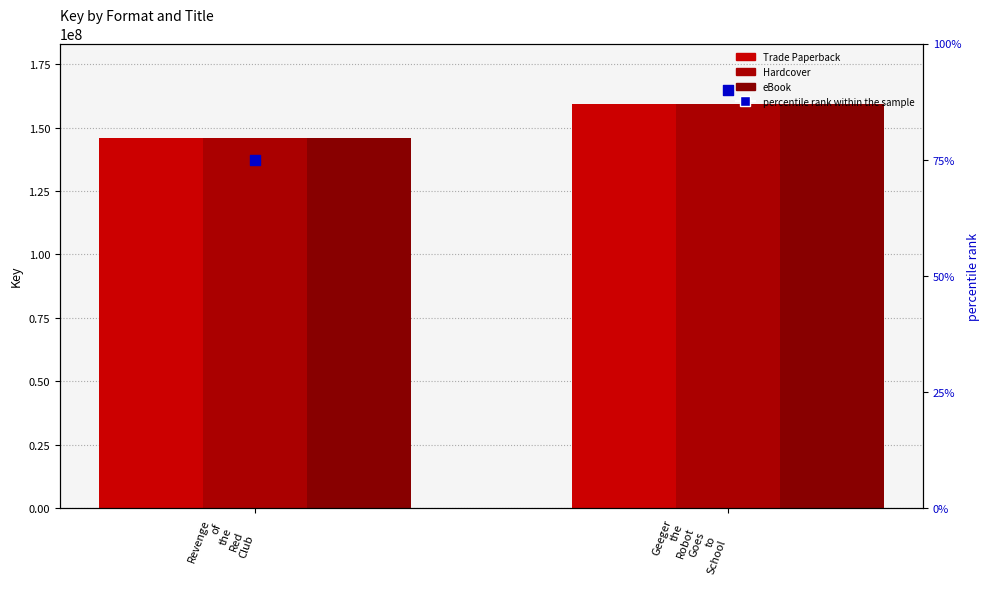

What is the total value across all series at Geeger
the
Robot
Goes
to
School?

478053180